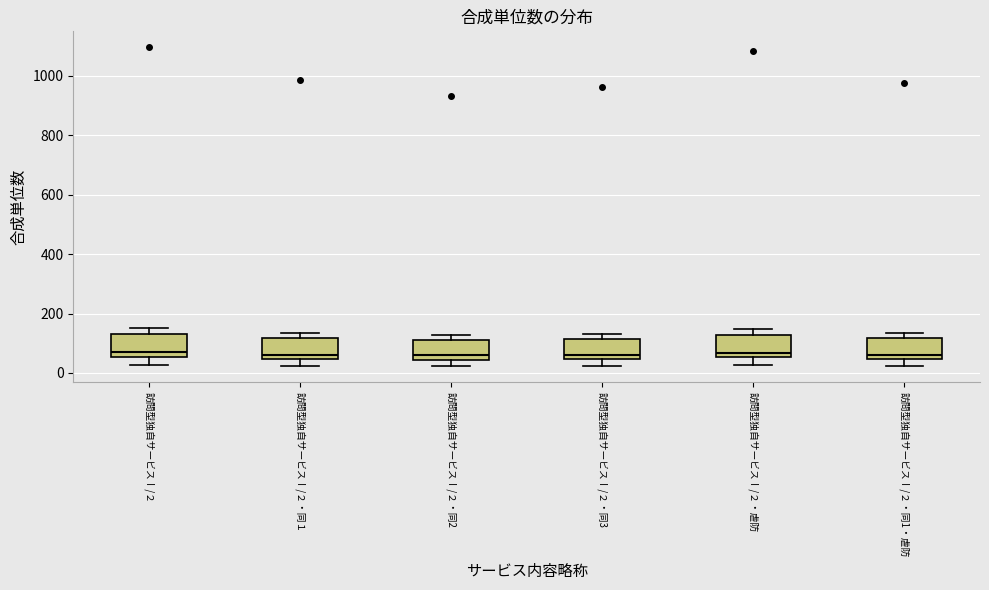

Reading left to right, read every box against the y-axis: the position of its median line, the range the box covers, and the ends of its whiskers. The values are not printed on the chart, so give them approximately, as read against the axis.

訪問型独自サービスⅠ/２: median 60 (just above the box's lower edge), box 60 to 140, whiskers 20 to 160
訪問型独自サービスⅠ/２・同１: median 60, box 40 to 120, whiskers 20 to 140
訪問型独自サービスⅠ/２・同2: median 60, box 40 to 120, whiskers 20 to 120 (just above the box's upper edge)
訪問型独自サービスⅠ/２・同3: median 60, box 40 to 120, whiskers 20 to 140
訪問型独自サービスⅠ/２・虐防: median 60 (just above the box's lower edge), box 60 to 120, whiskers 20 to 140
訪問型独自サービスⅠ/２・同1・虐防: median 60, box 40 to 120, whiskers 20 to 140